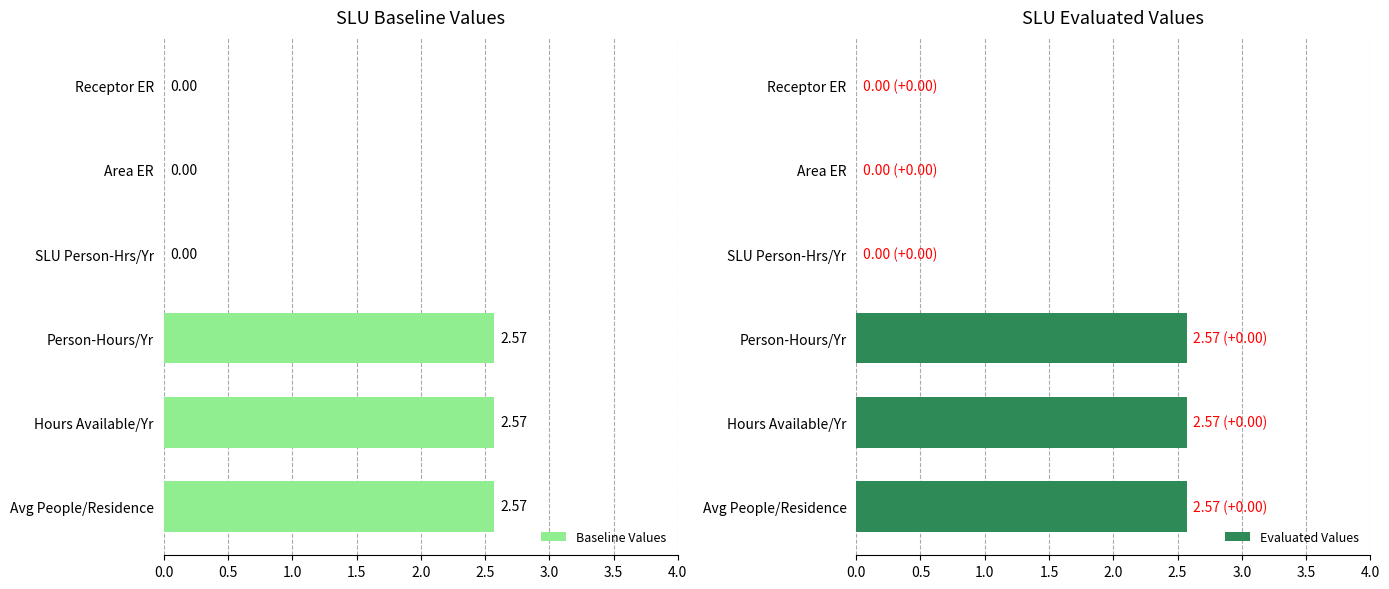

Count the Evaluated Values values in the range 0 to 2.

3